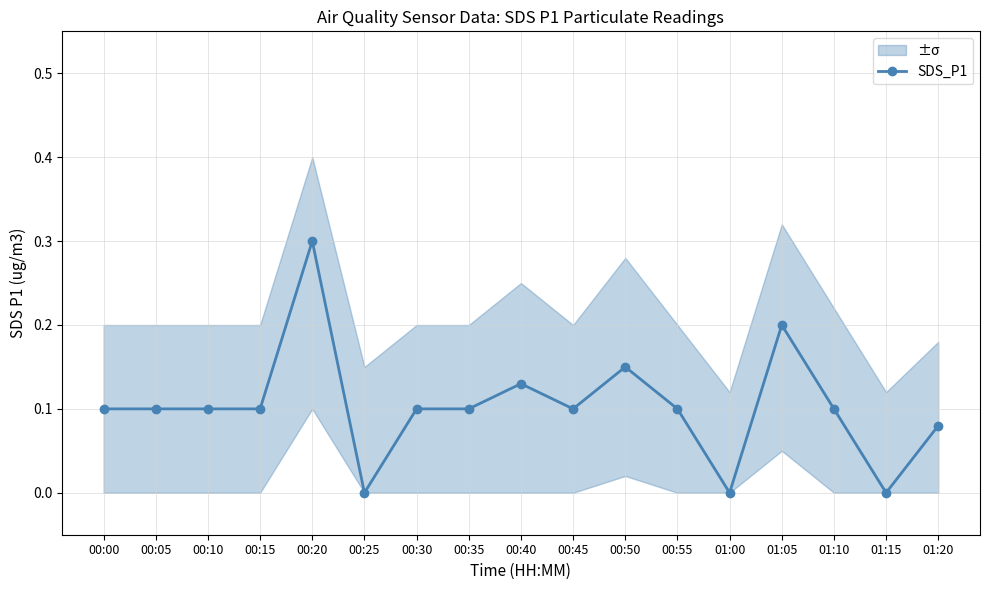

At which category does the chart reach its minimum across all series?

00:25